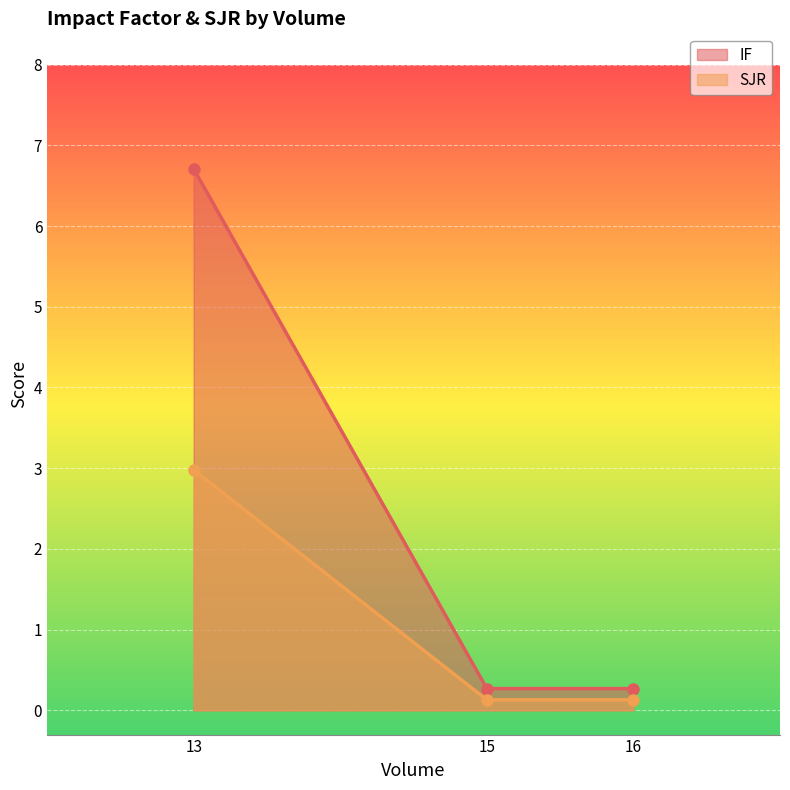

Rank the series by their average value, from lowest to highest.

SJR, IF